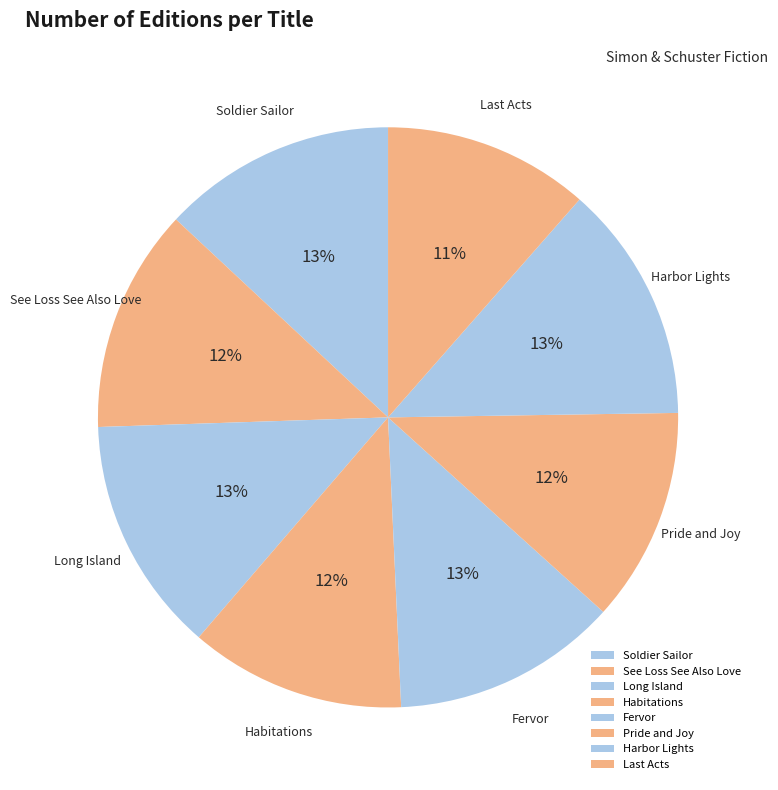

Does Pride and Joy account for over 50% of the chart?

No